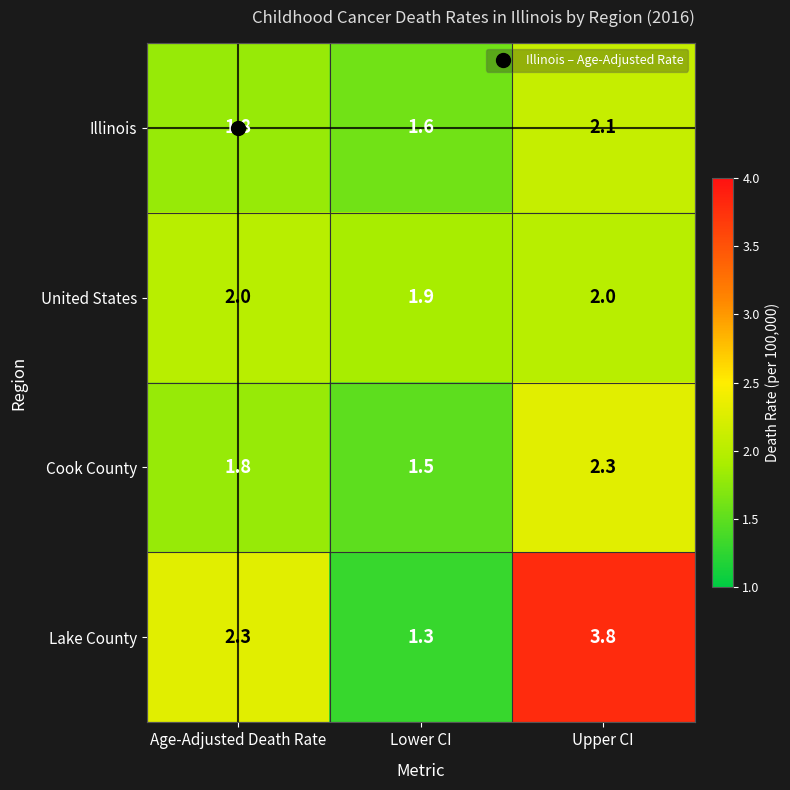

At which category is the sum across all series the highest?

Upper CI